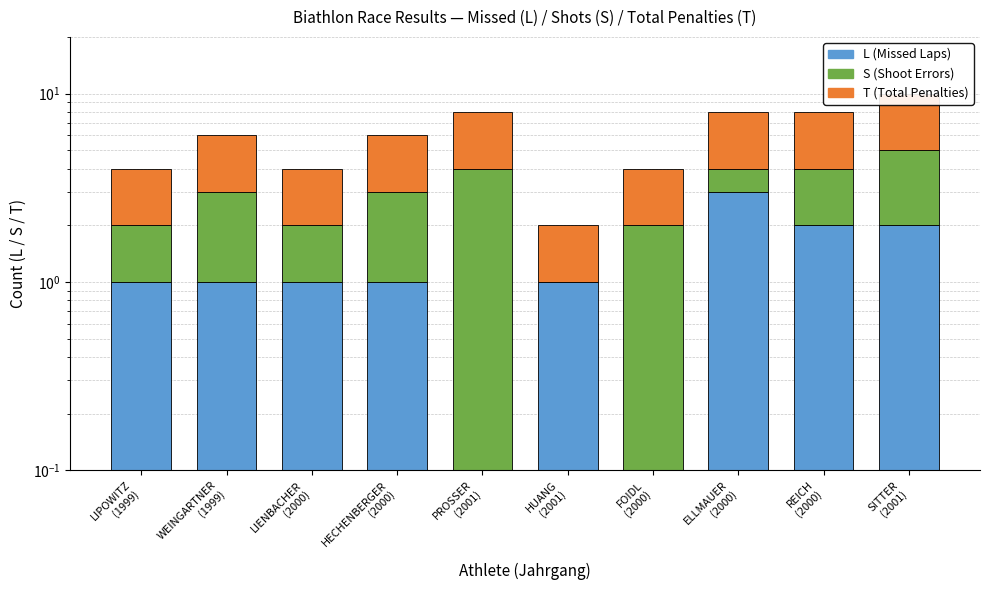

Reading left to right, what are all the values shown in this chart?

L: LIPOWITZ
(1999)=1	WEINGARTNER
(1999)=1	LIENBACHER
(2000)=1	HECHENBERGER
(2000)=1	PROSSER
(2001)=0	HUANG
(2001)=1	FOIDL
(2000)=0	ELLMAUER
(2000)=3	REICH
(2000)=2	SITTER
(2001)=2
S: LIPOWITZ
(1999)=1	WEINGARTNER
(1999)=2	LIENBACHER
(2000)=1	HECHENBERGER
(2000)=2	PROSSER
(2001)=4	HUANG
(2001)=0	FOIDL
(2000)=2	ELLMAUER
(2000)=1	REICH
(2000)=2	SITTER
(2001)=3
T: LIPOWITZ
(1999)=2	WEINGARTNER
(1999)=3	LIENBACHER
(2000)=2	HECHENBERGER
(2000)=3	PROSSER
(2001)=4	HUANG
(2001)=1	FOIDL
(2000)=2	ELLMAUER
(2000)=4	REICH
(2000)=4	SITTER
(2001)=5